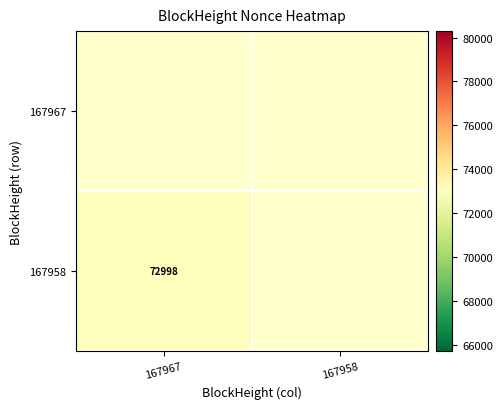

True or false: 167958 has a value of 122234 at 167967.

False